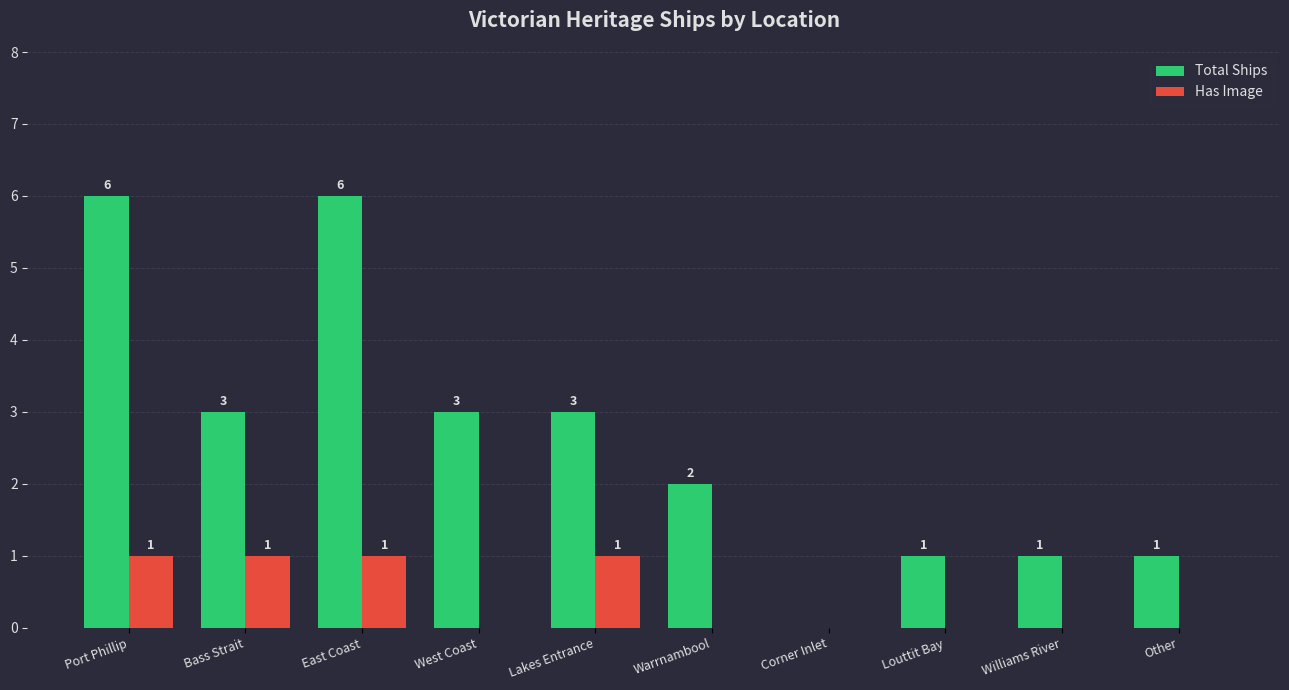

What is the greatest value displayed?

6